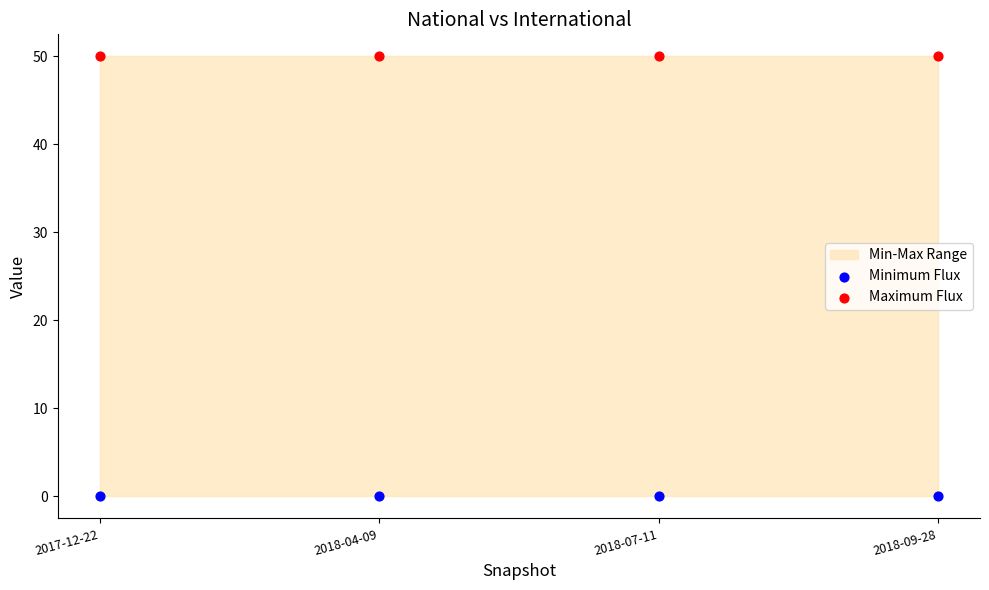

Which series reaches the minimum Y coordinate?

Minimum Flux